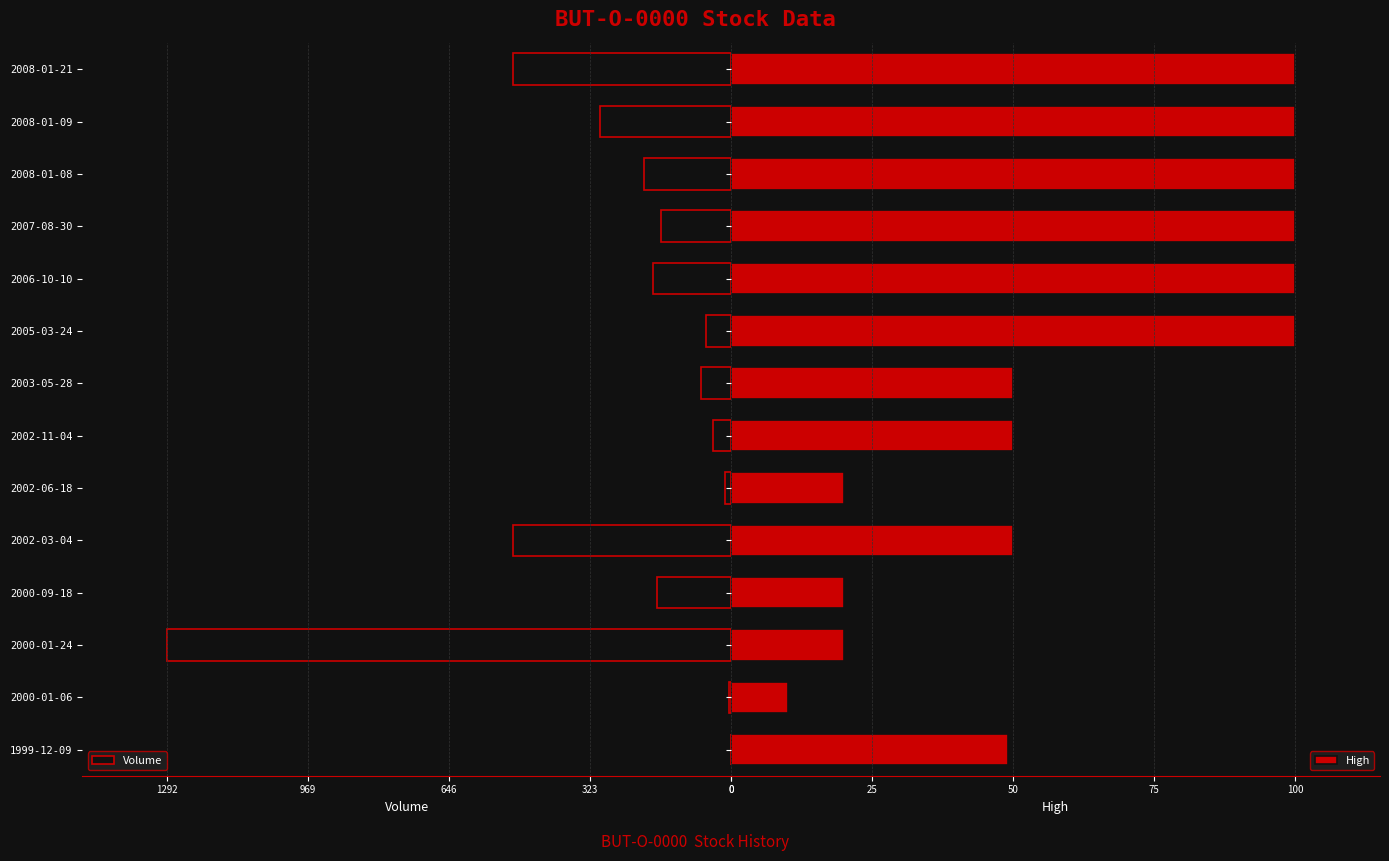

List the series in order of their overall mean, highest first.

Volume, High